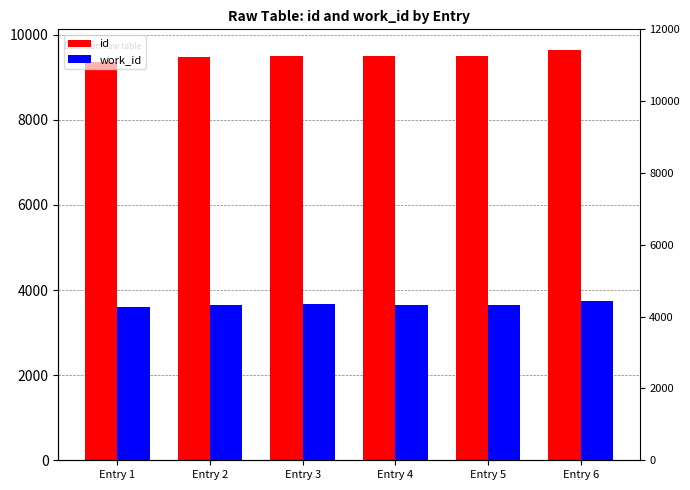

True or false: id has a value of 9496 at Entry 4.

True